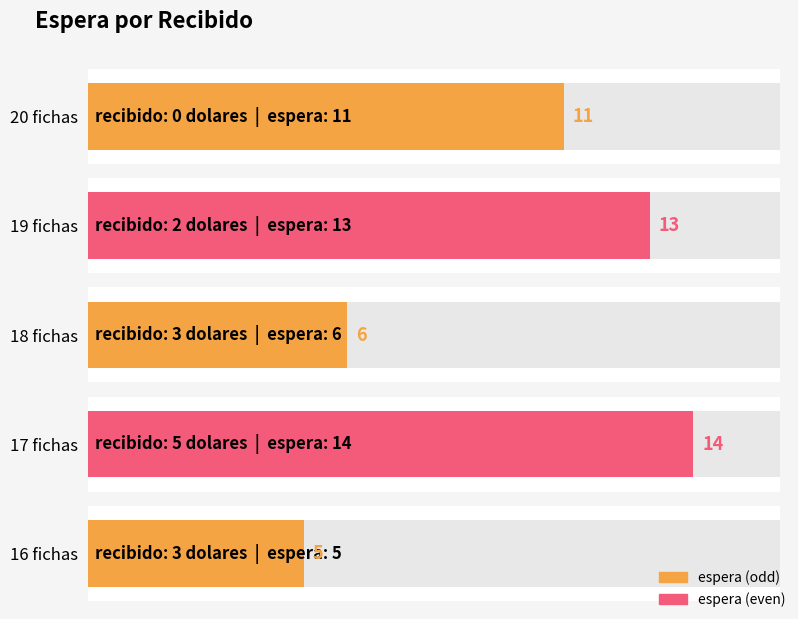

What is the difference between the second highest and second lowest values?

7